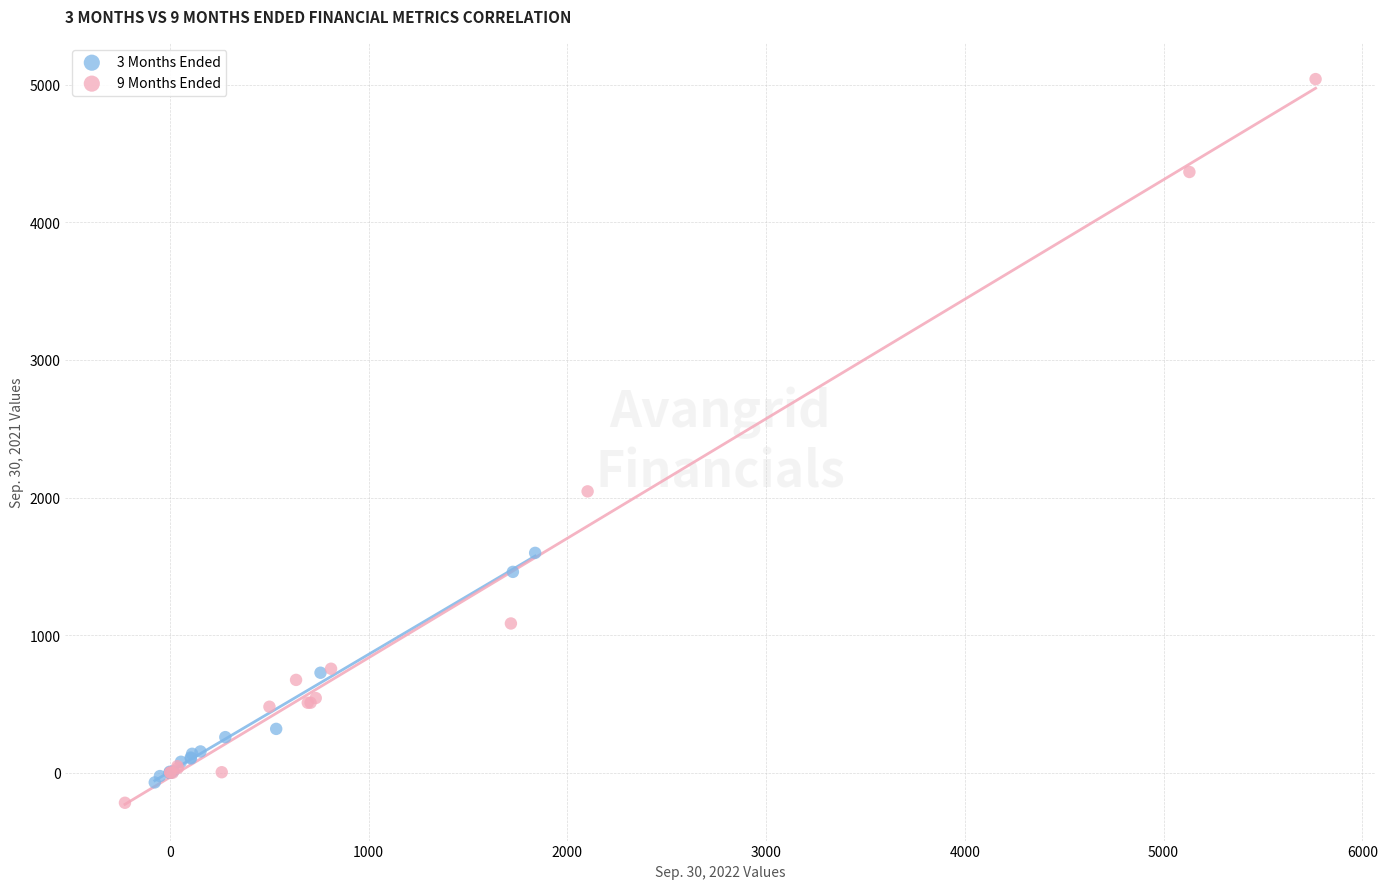

Which series contains the highest Y value?

9 Months Ended